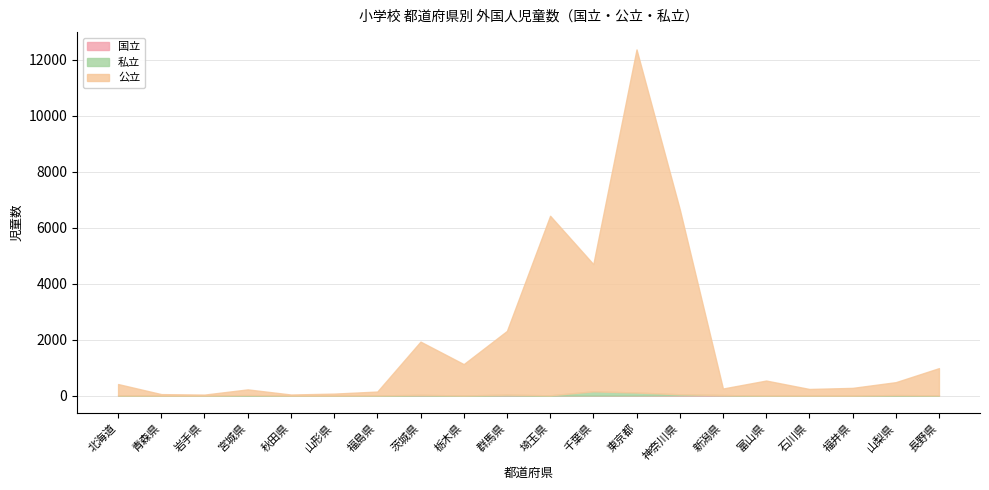

Count the number of data series in this chart.

3